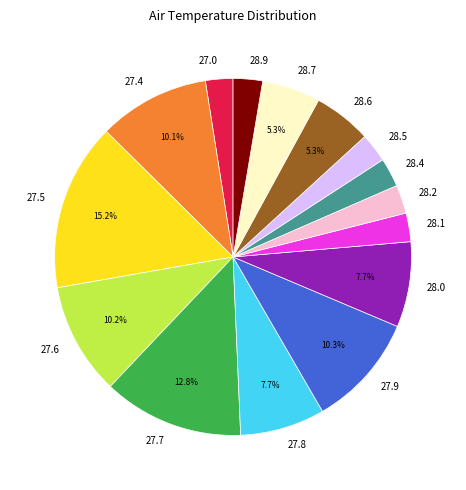

What is the total percentage of 27.9 and 28.0?

18.0%